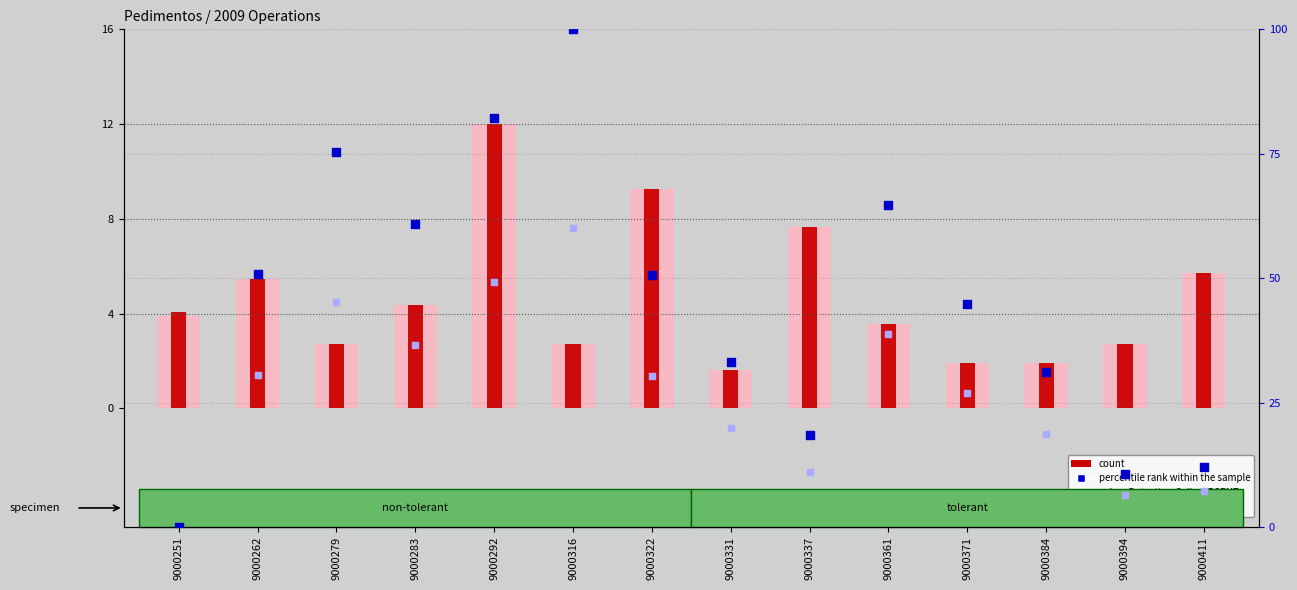

What is the total value across all series at 9000322?

99.5